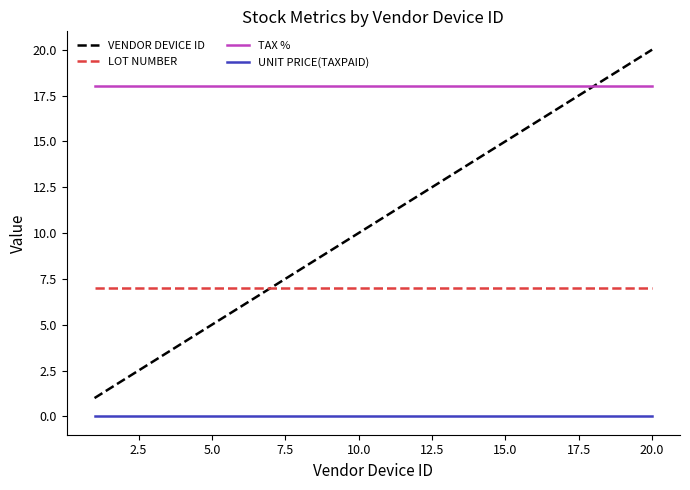

What is the lowest value of the TAX % series?

18